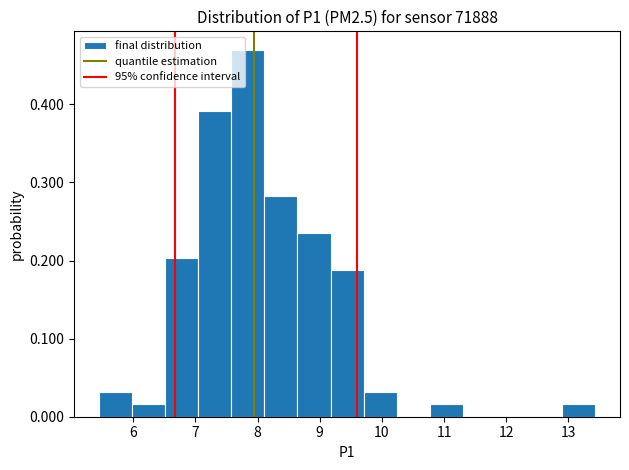

Reading left to right, list every bar in this chart as the range it spans on the x-axis followed by its height. Neither the bar edges nor the heights are printed on the chart, so give them approximately, as read against the axes.

5.5 to 6.0: 0.03
6.0 to 6.5: 0.02
6.5 to 7.0: 0.20
7.0 to 7.6: 0.39
7.6 to 8.1: 0.47
8.1 to 8.6: 0.28
8.6 to 9.2: 0.23
9.2 to 9.7: 0.19
9.7 to 10.2: 0.03
10.2 to 10.8: 0
10.8 to 11.3: 0.02
11.3 to 11.8: 0
11.8 to 12.4: 0
12.4 to 12.9: 0
12.9 to 13.4: 0.02